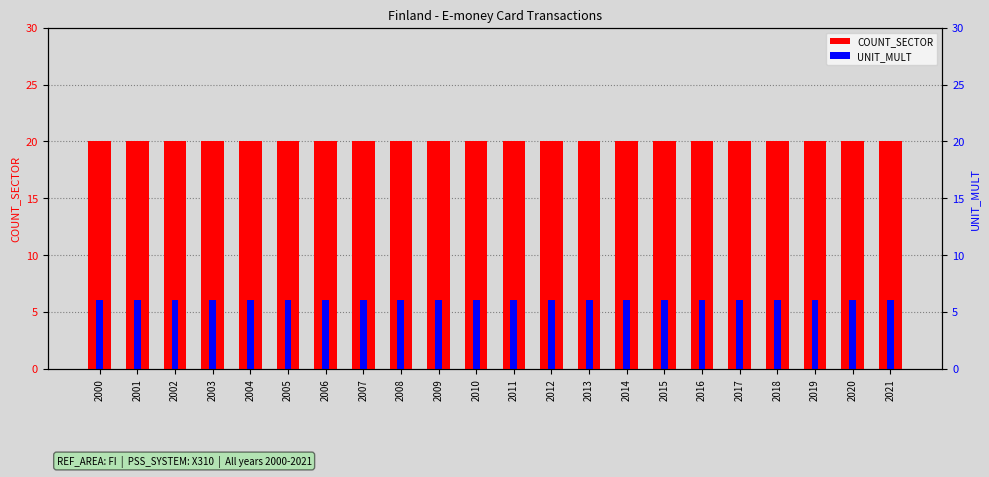

Which series has the largest total across all categories?

COUNT_SECTOR